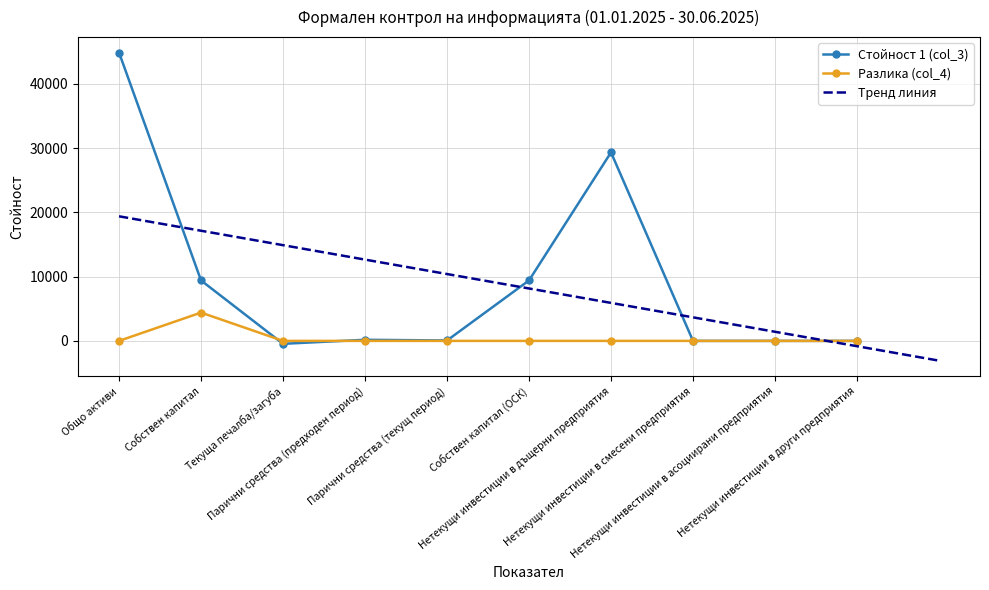

Is the value of Стойност 1 (col_3) at Собствен капитал greater than the value of Разлика (col_4) at Общо активи?

Yes